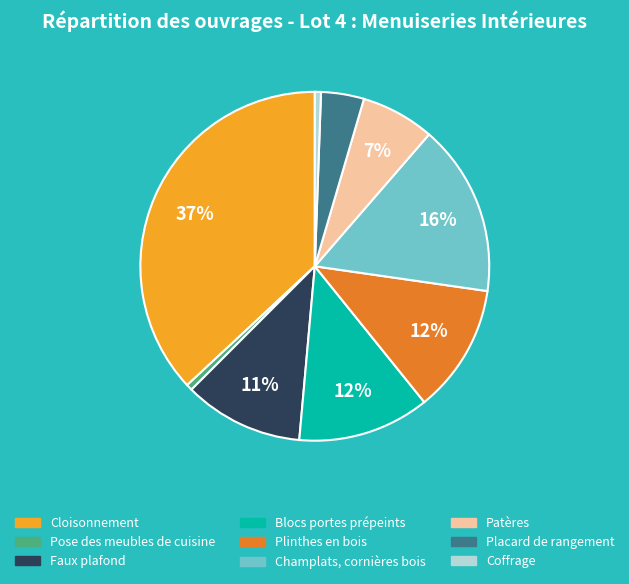

The Faux plafond slice represents 23% of the pie. True or false?

False